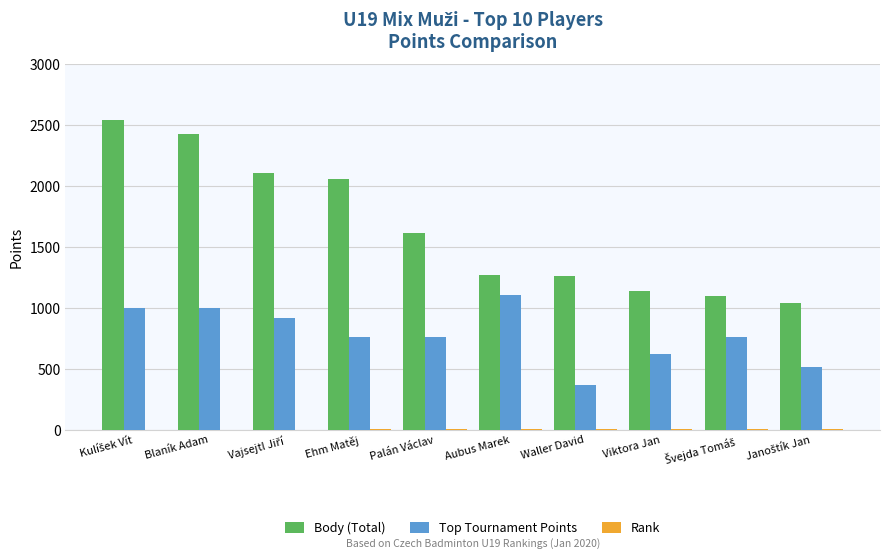

What value does the Body (Total) series have at Ehm Matěj?

2056